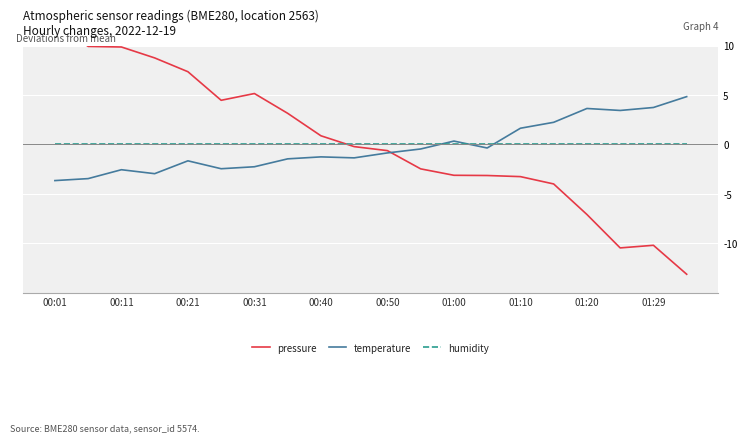

Is it true that humidity equals 0.0 at 01:00?

True